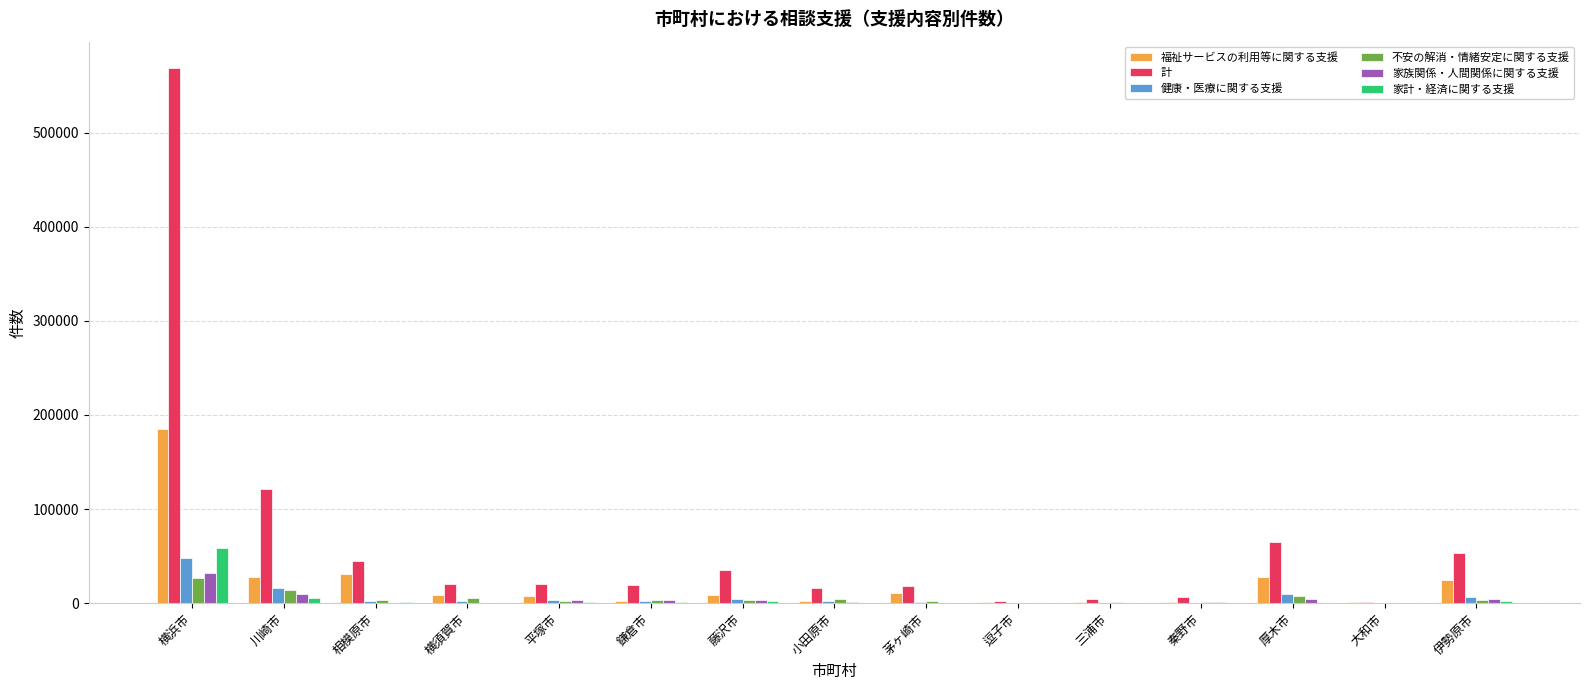

Is it true that 不安の解消・情緒安定に関する支援 equals 26444 at 横浜市?

True